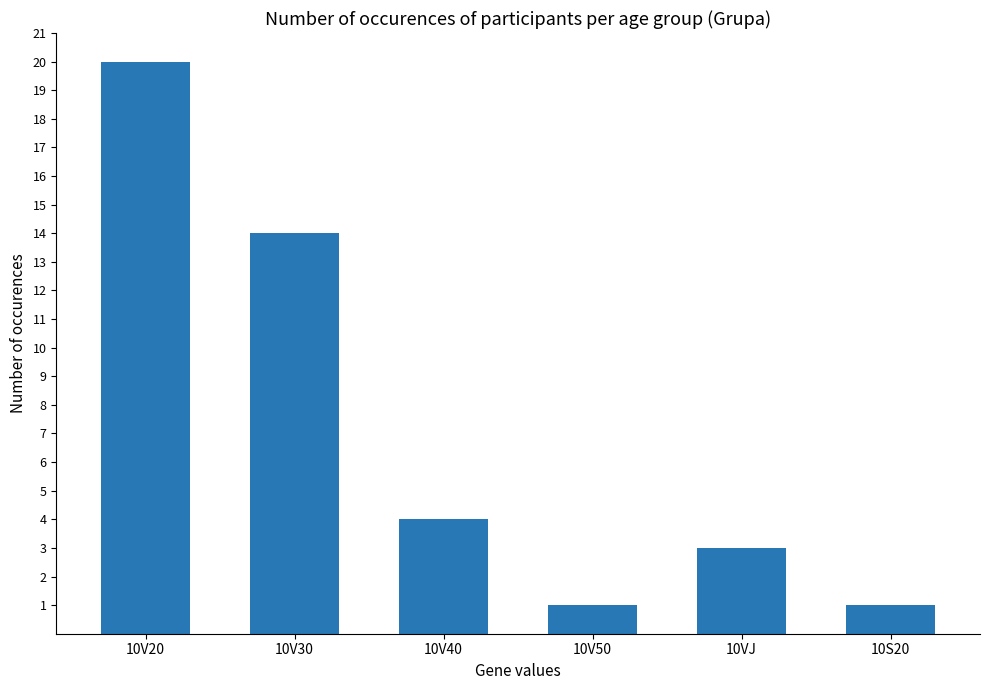

What is the label of the 5th bar from the left?

10VJ